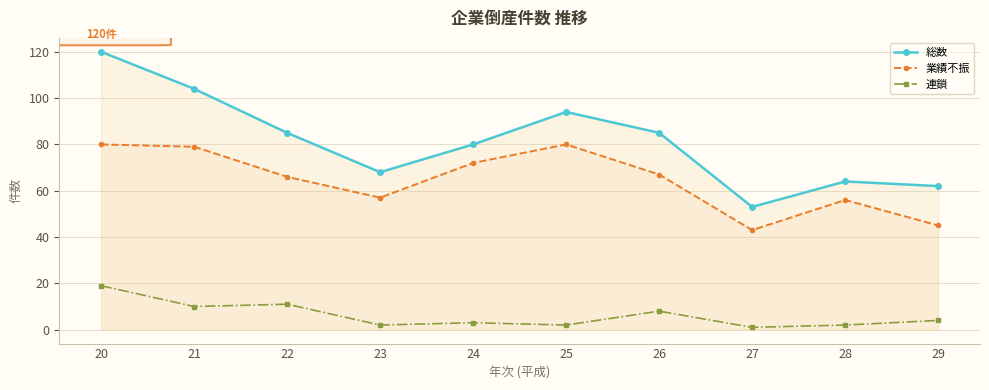

True or false: 総数 and 業績不振 intersect in this chart.

False